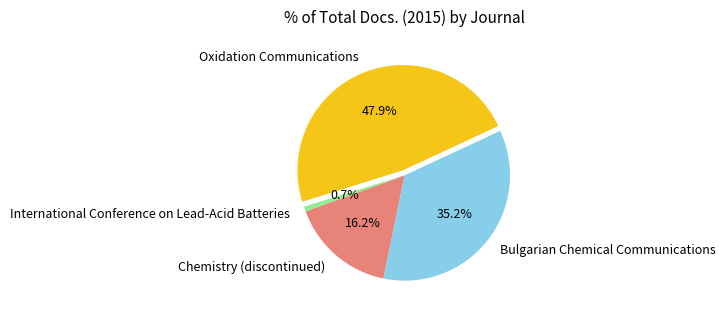

To the nearest percent, what is the combined percentage of Bulgarian Chemical Communications and Chemistry (discontinued)?

51%